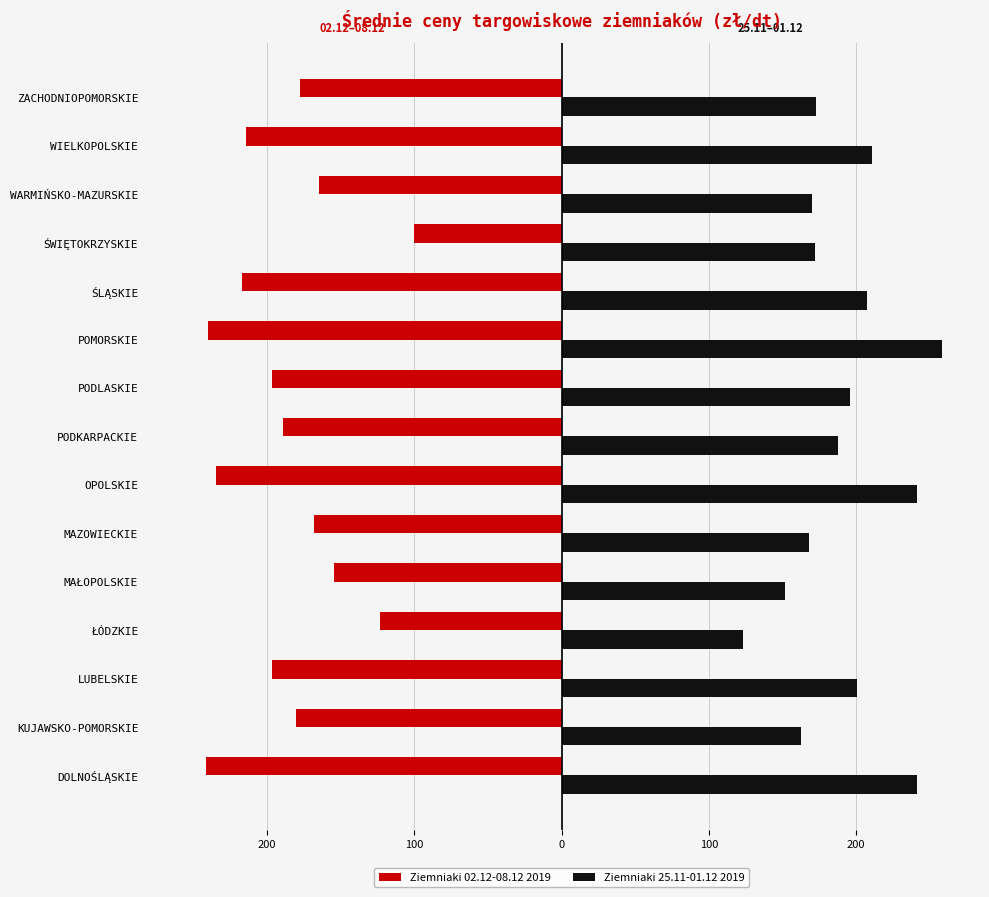

What are all the series names shown in the legend?

Ziemniaki 02.12-08.12 2019, Ziemniaki 25.11-01.12 2019